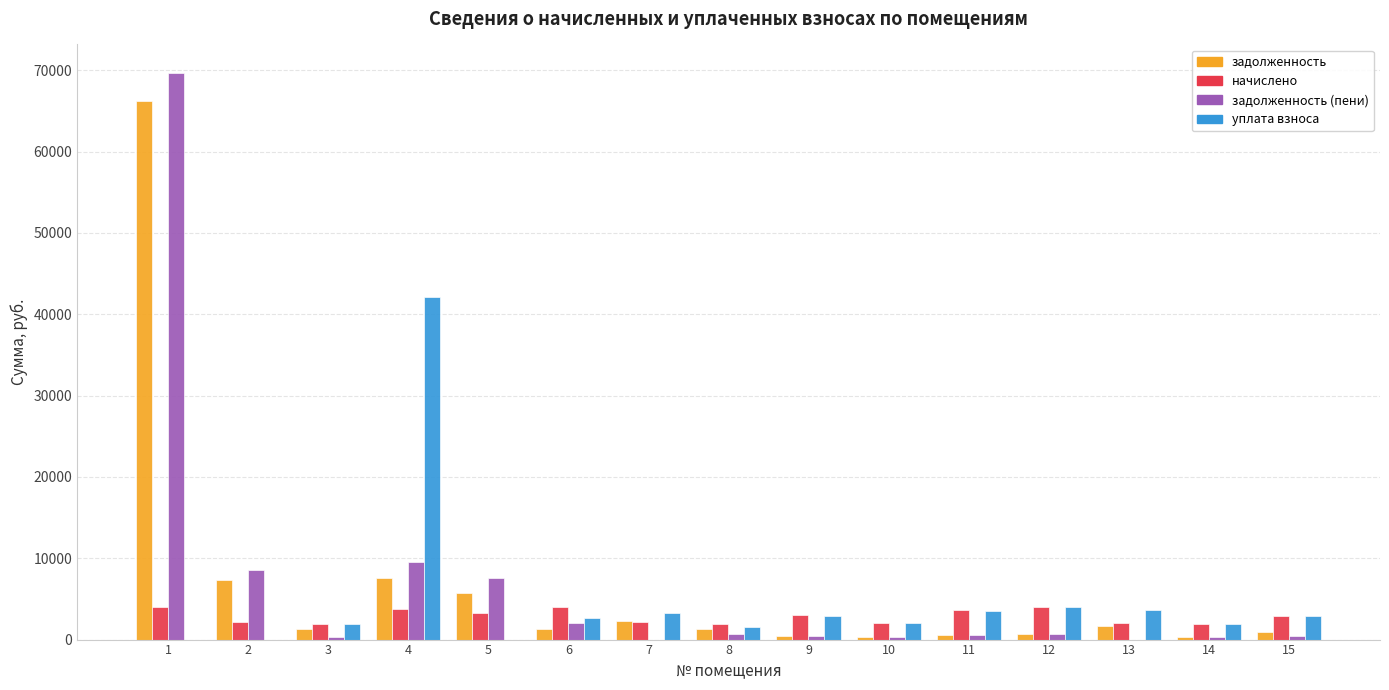

The уплата взноса series shows 2900.1 at 15. True or false?

True